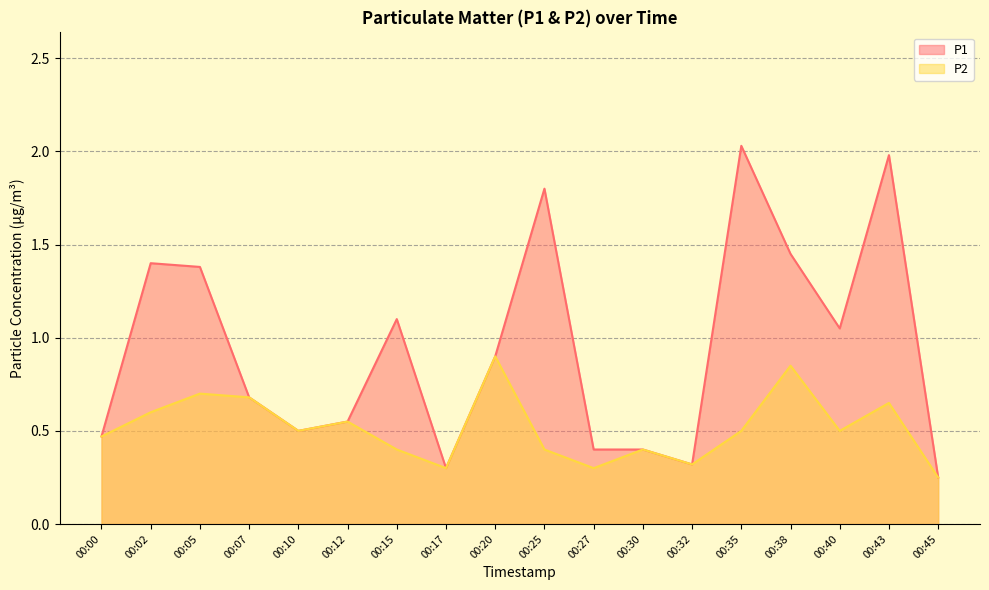

Count the number of data series in this chart.

2